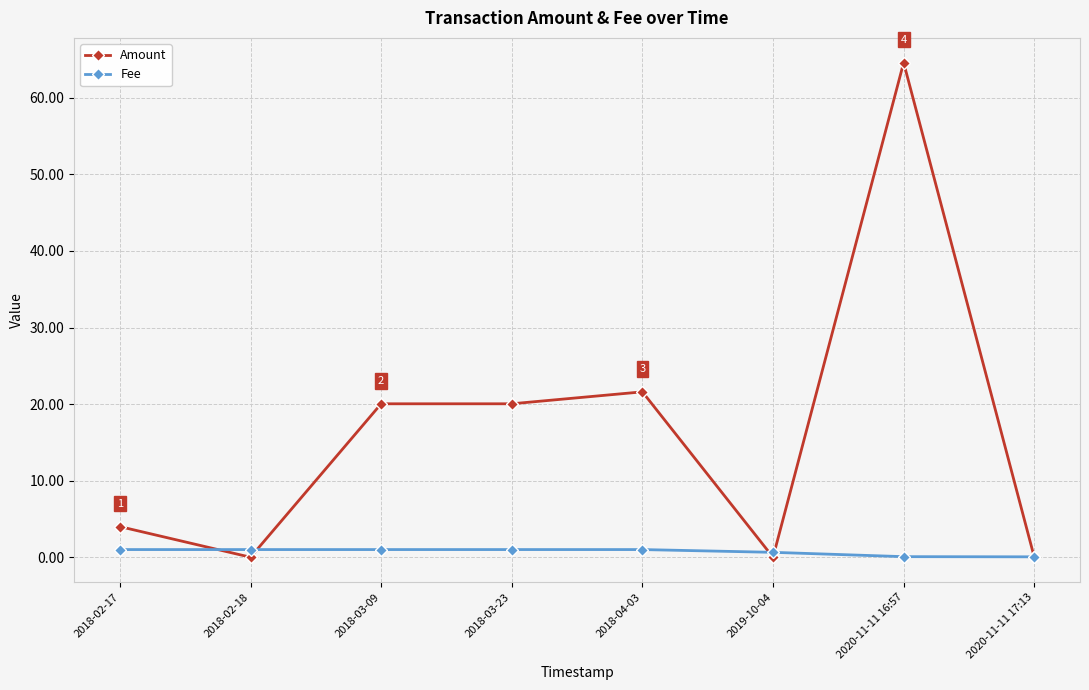

What is the label of the 1st point from the right?

2020-11-11 17:13